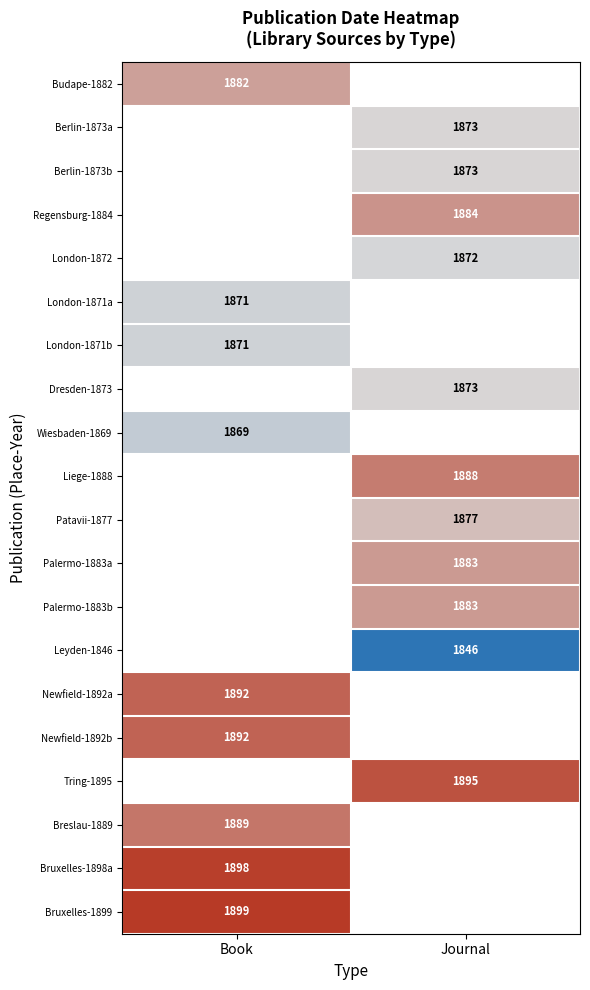

What is the highest value of the Bruxelles-1899 series?

1899.0